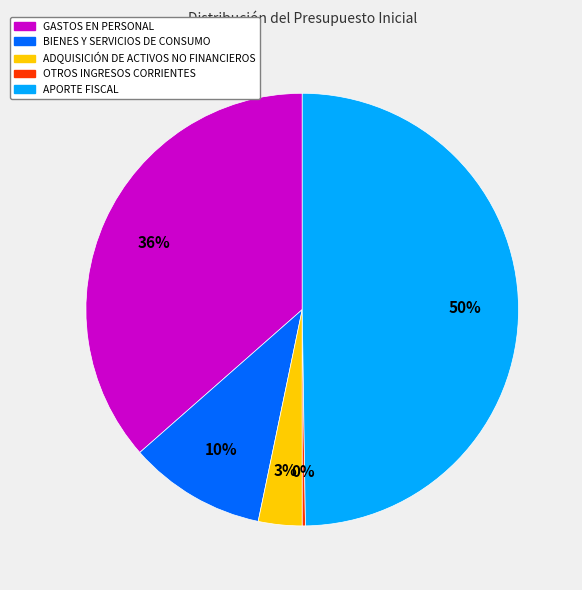

Combined, do APORTE FISCAL and GASTOS EN PERSONAL account for over 50%?

Yes